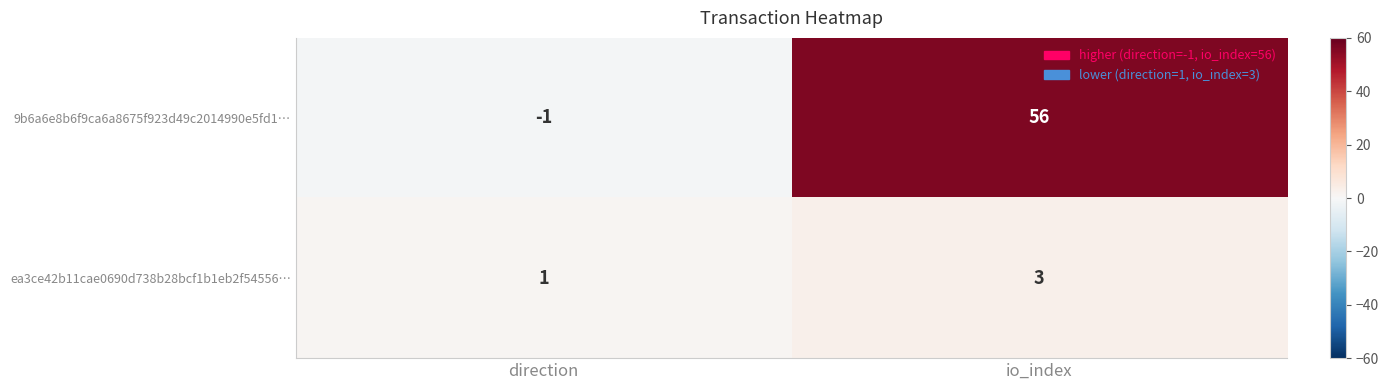

The 9b6a6e8b6f9ca6a8675f923d49c2014990e5fd1… series shows 56 at io_index. True or false?

True